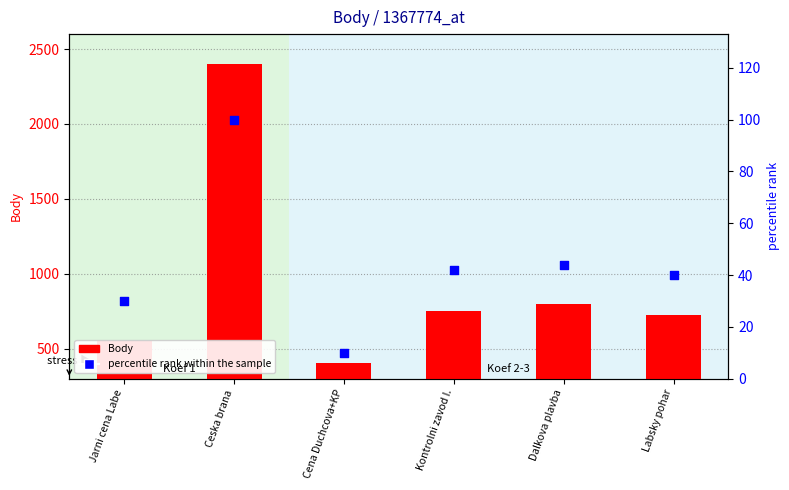

What are all the series names shown in the legend?

Body, percentile rank within the sample